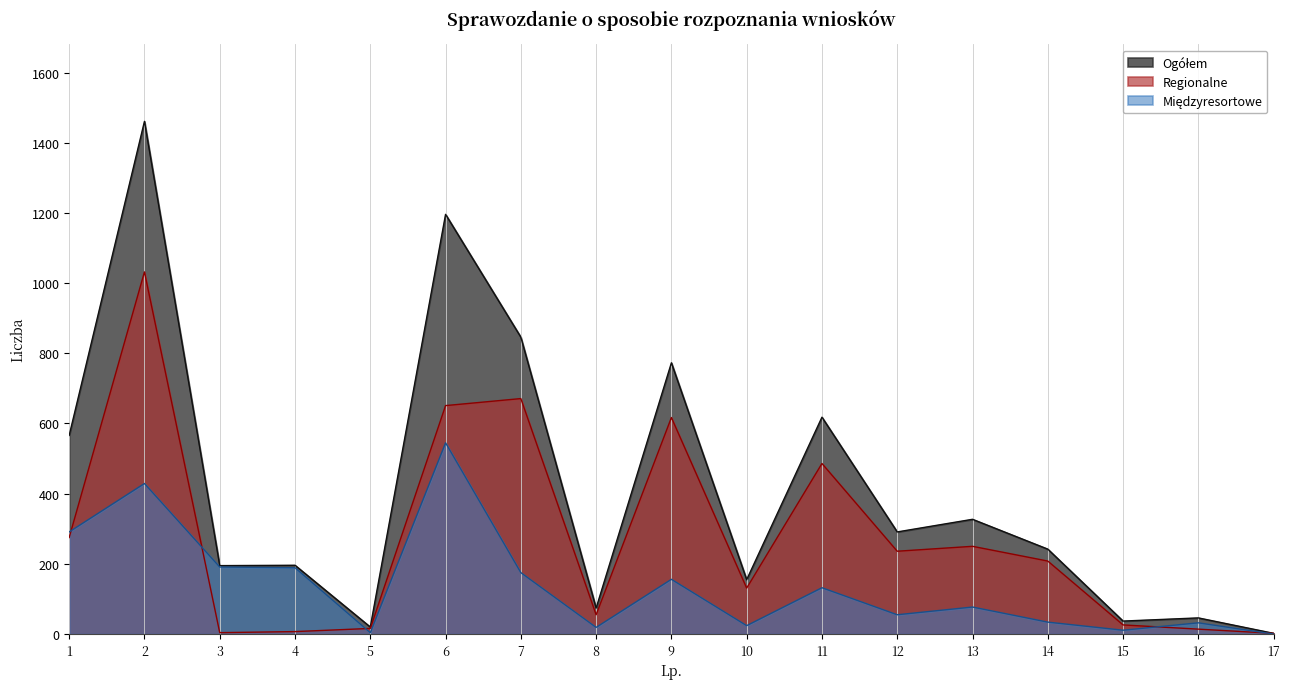

Which series has the largest total across all categories?

Ogółem